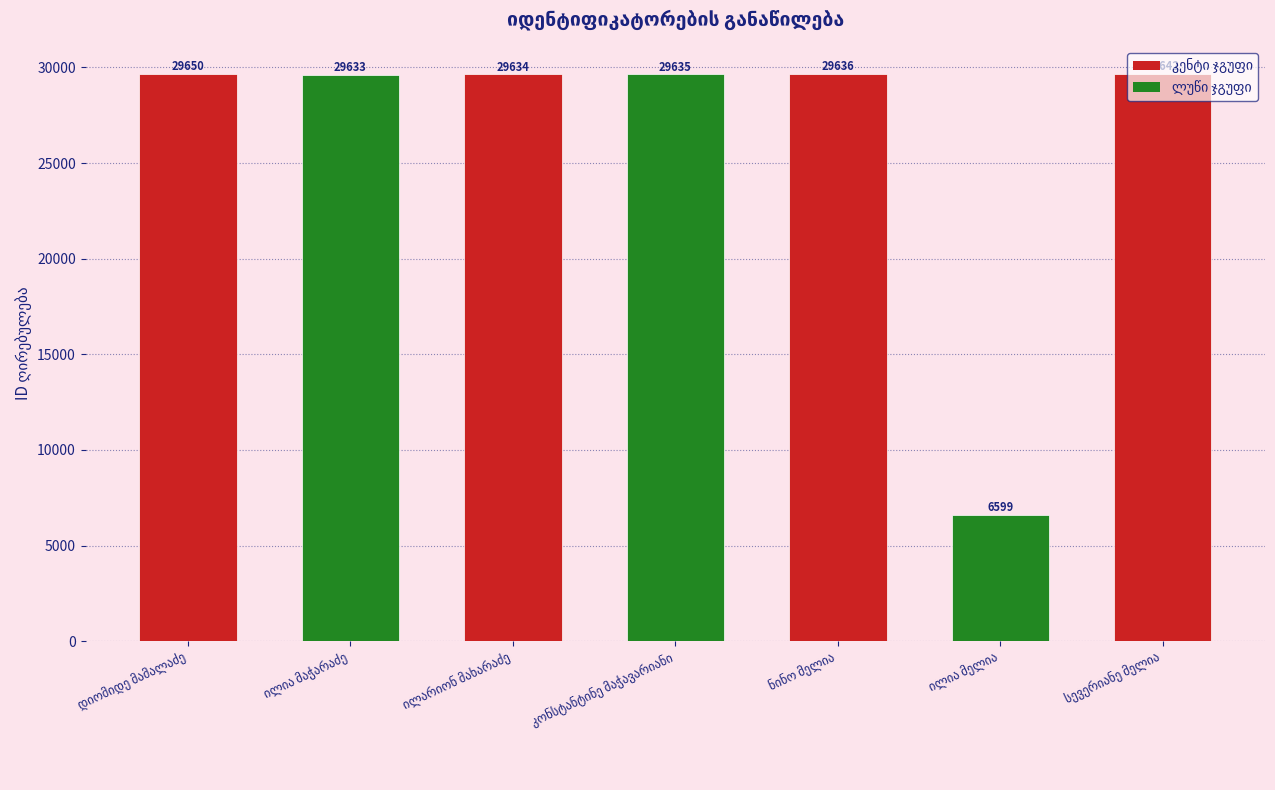

What is the minimum value shown in the chart?

6599